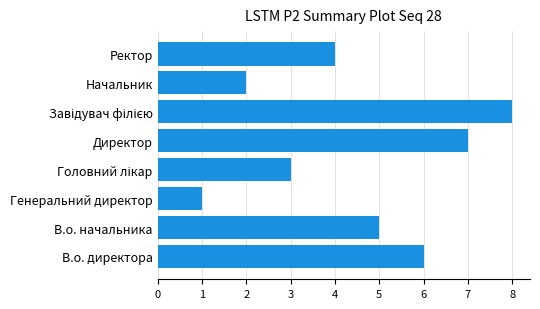

Reading bottom to top, list all the values displayed in this chart.

6	5	1	3	7	8	2	4